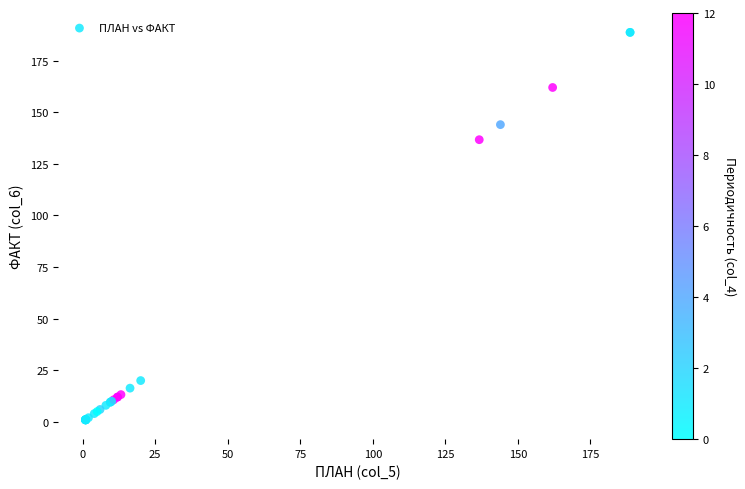

What Y value in the scatter plot is closest to 94?

136.7